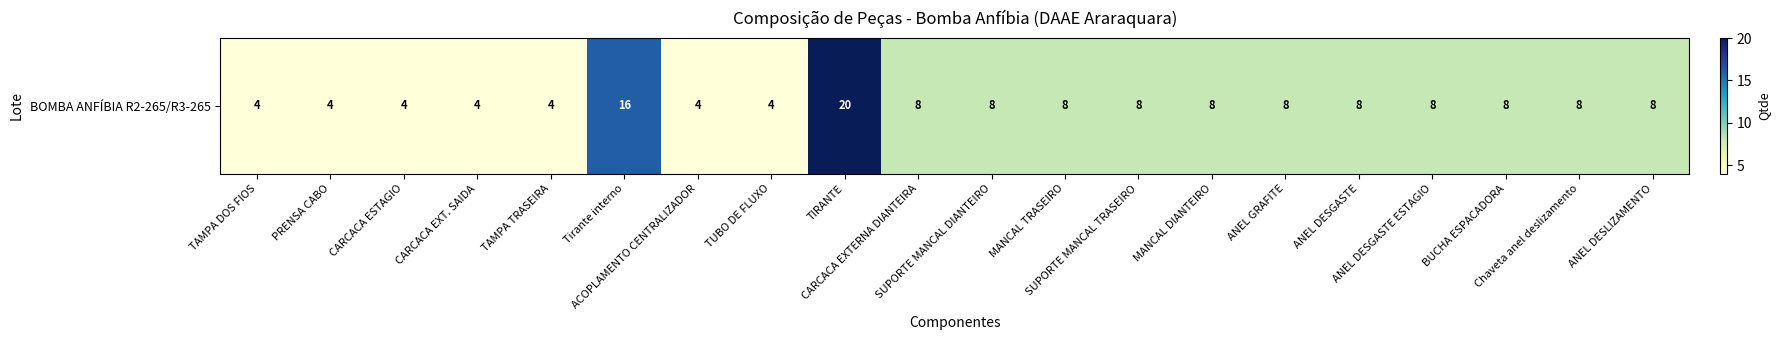

Which has a higher value, CARCACA EXT. SAIDA or MANCAL DIANTEIRO?

MANCAL DIANTEIRO